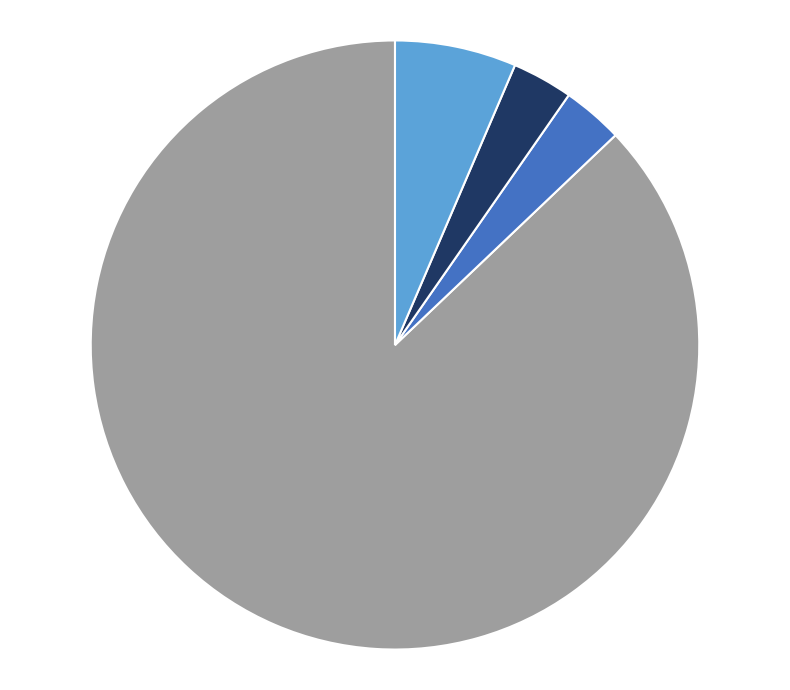

Does any single category account for the majority?

Yes